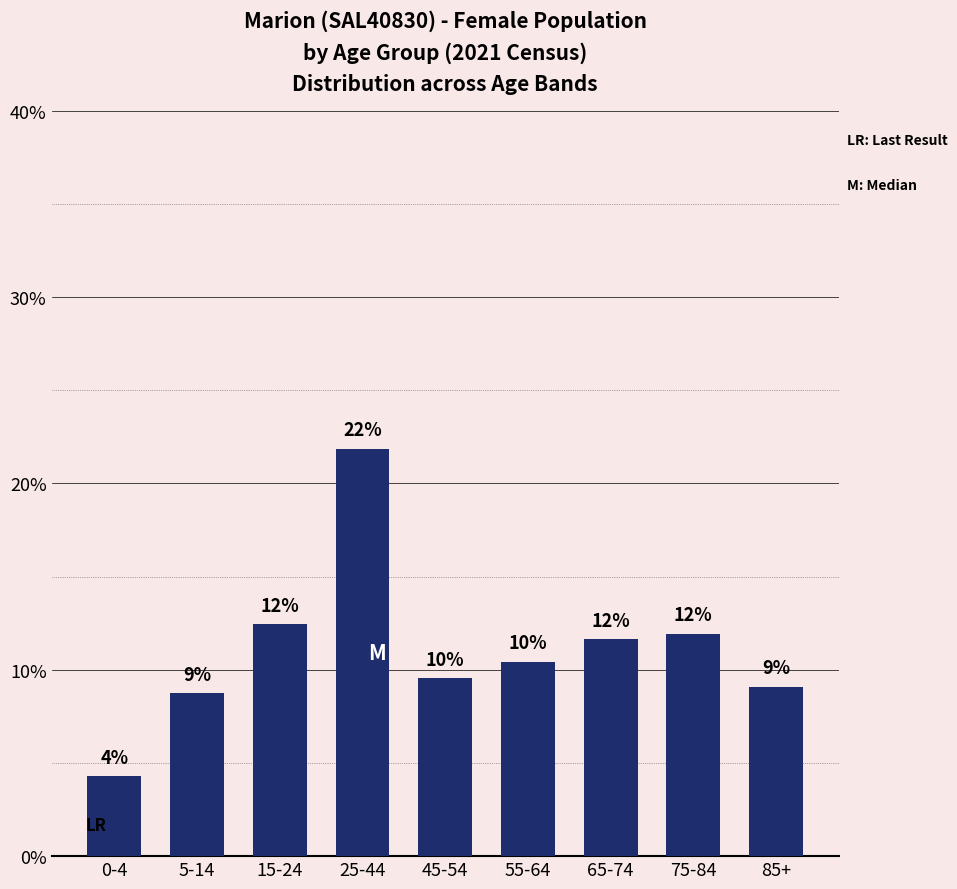

How many bars are there in total?

9